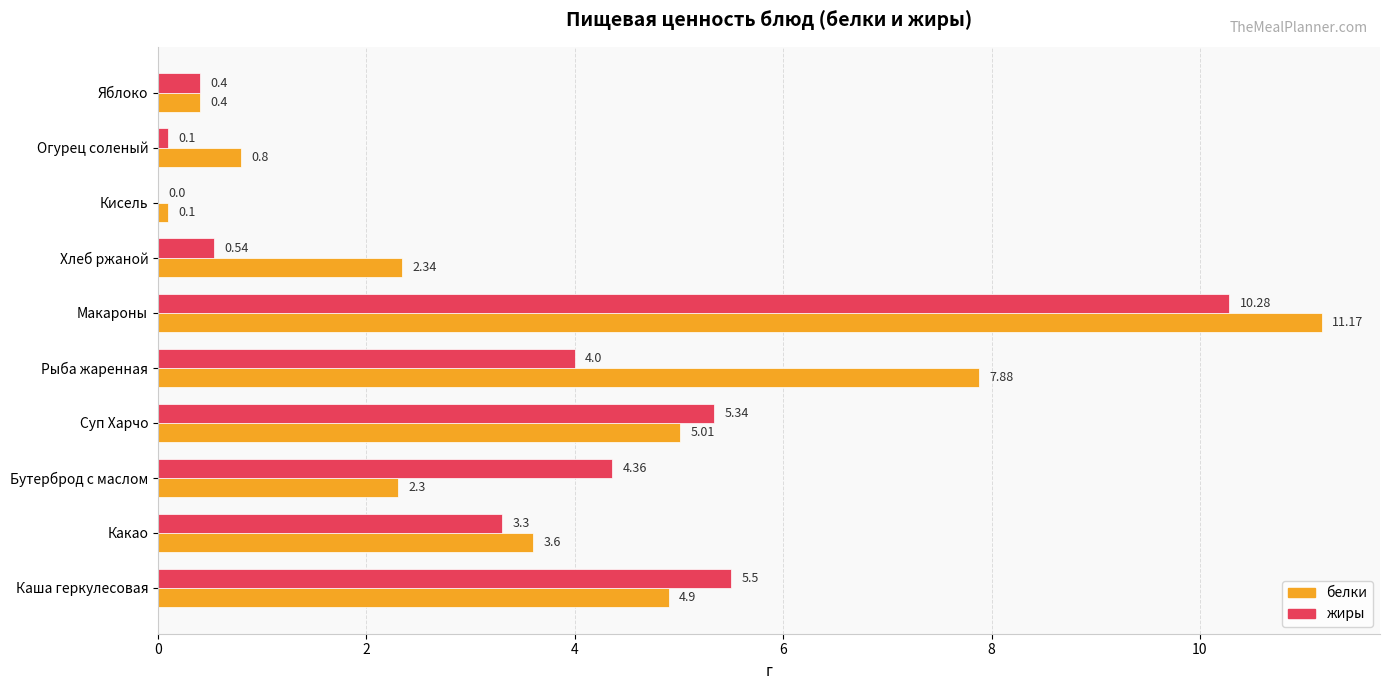

Which series has the widest spread of values?

белки